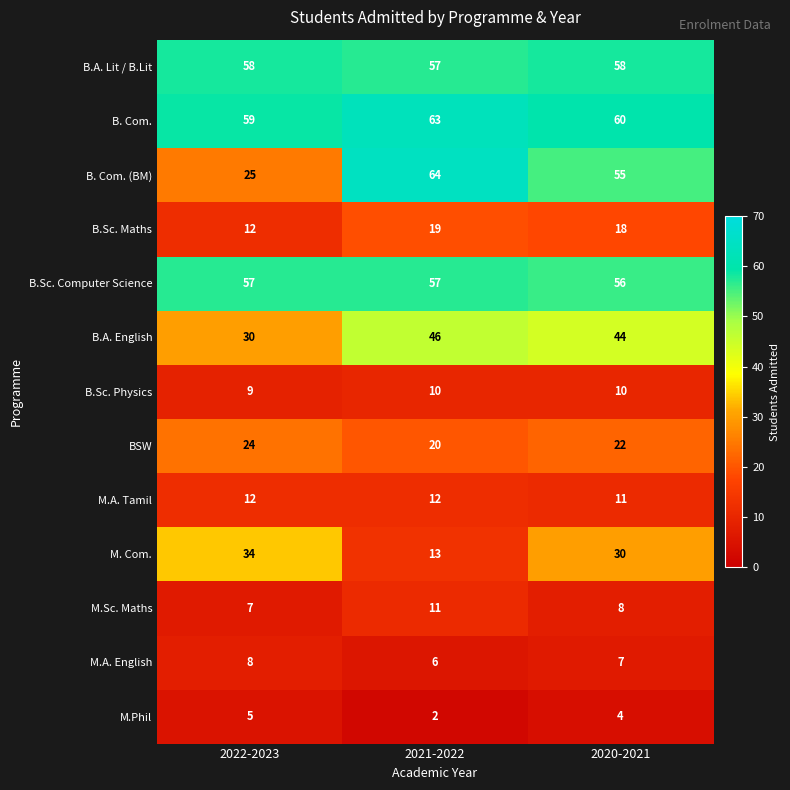

Which series changed the most between 2022-2023 and 2020-2021?

B. Com. (BM)